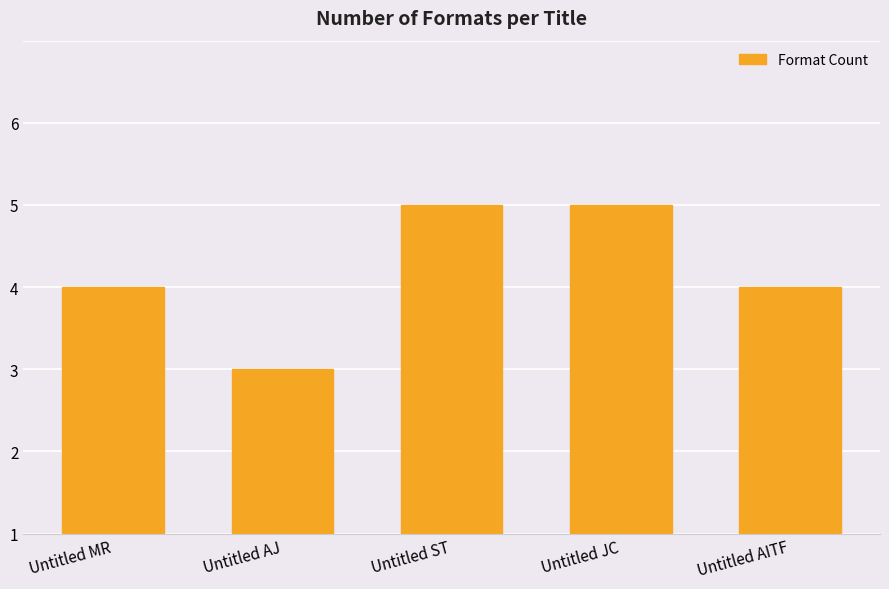

Rank the categories by value from highest to lowest.

Untitled ST, Untitled JC, Untitled MR, Untitled AITF, Untitled AJ